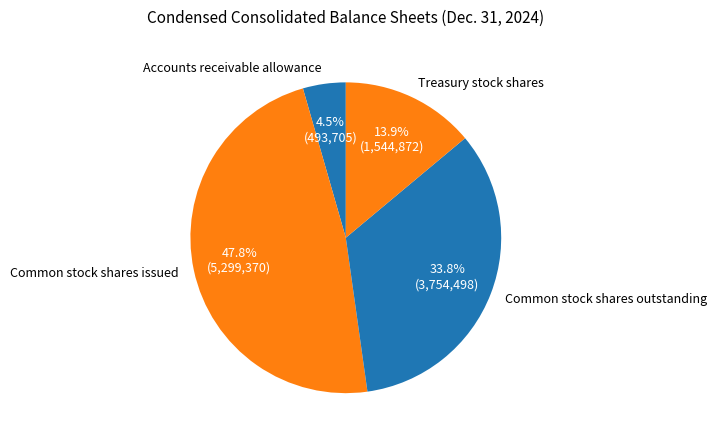

Which category has the biggest portion of the pie?

Common stock shares issued